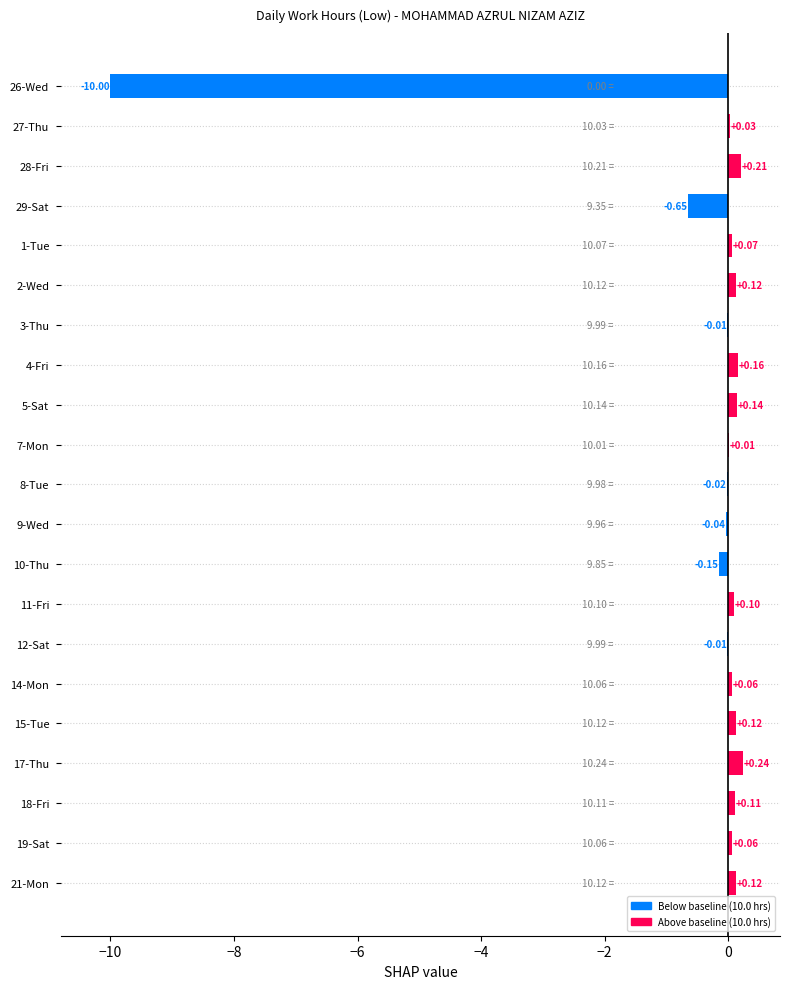

Which has a higher value, 10-Thu or 15-Tue?

15-Tue